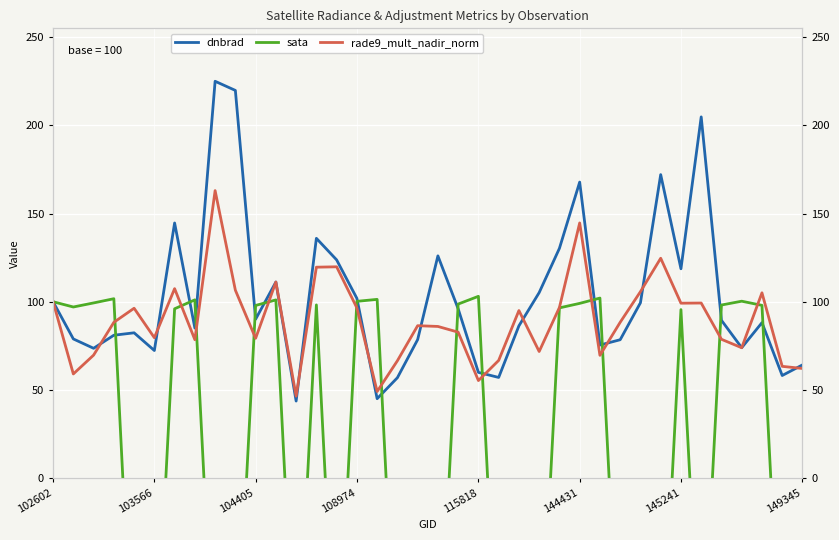

Reading right to left, what are all the values shown in this chart?

dnbrad: 64.2	58.2	88.1	73.9	89.5	204.7	118.7	172.0	99.4	78.5	75.4	167.8	130.3	105.2	86.3	57.1	60.0	96.0	126.0	78.5	56.9	45.1	101.9	123.7	135.9	43.7	111.2	90.1	219.8	224.9	85.1	144.6	72.4	82.4	81.0	73.6	78.9	100.0
sata: -124.1	-126.7	98.0	100.3	98.1	-121.3	95.5	-124.1	-126.1	-122.8	102.1	99.1	96.5	-123.2	-124.7	-123.3	103.1	98.7	-122.9	-124.5	-127.3	101.3	100.2	-125.0	98.2	-125.2	101.0	97.9	-121.1	-123.7	101.1	96.0	-125.5	-127.2	101.7	99.3	97.0	100.0
rade9_mult_nadir_norm: 62.2	63.4	105.1	73.9	78.7	99.3	99.2	124.6	105.7	88.4	69.6	144.7	96.7	71.8	95.0	66.7	55.3	82.8	86.0	86.4	66.6	49.1	96.5	119.8	119.6	46.5	111.2	79.3	106.5	163.0	78.5	107.4	79.6	96.3	88.3	69.7	59.1	100.0